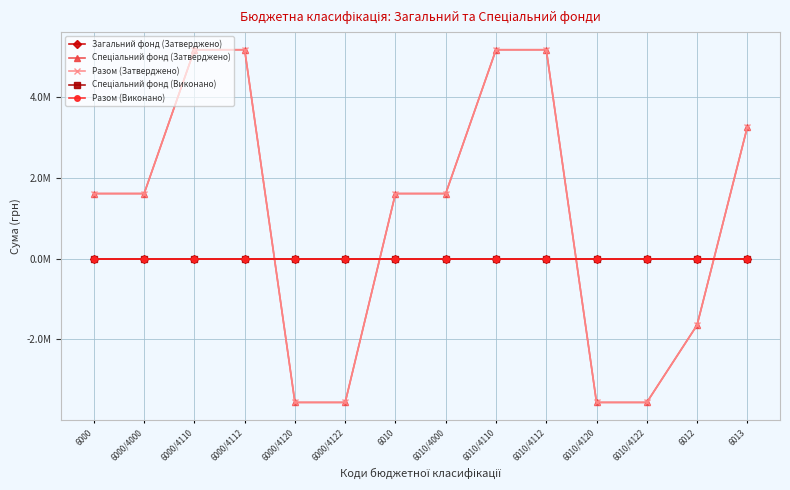

How many times do Разом (Затверджено) and Разом (Виконано) cross each other?

4